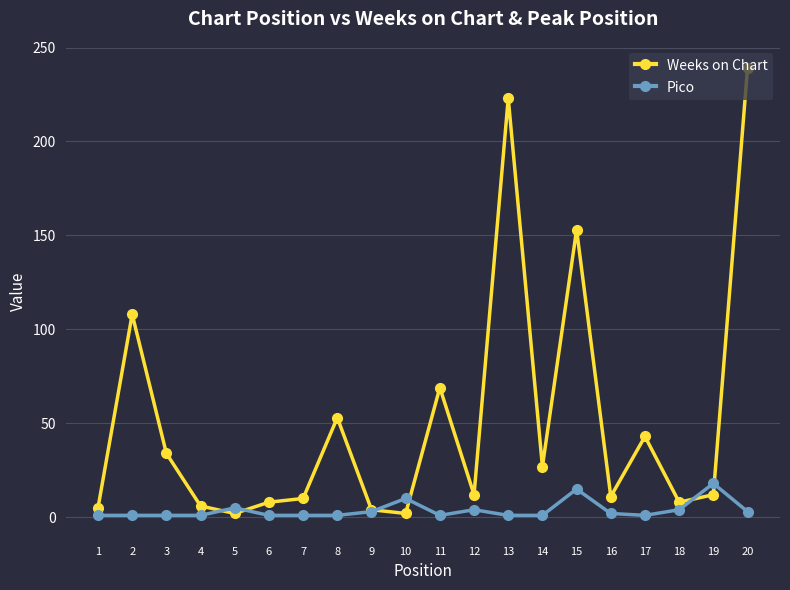

How many categories are shown in the chart?

20